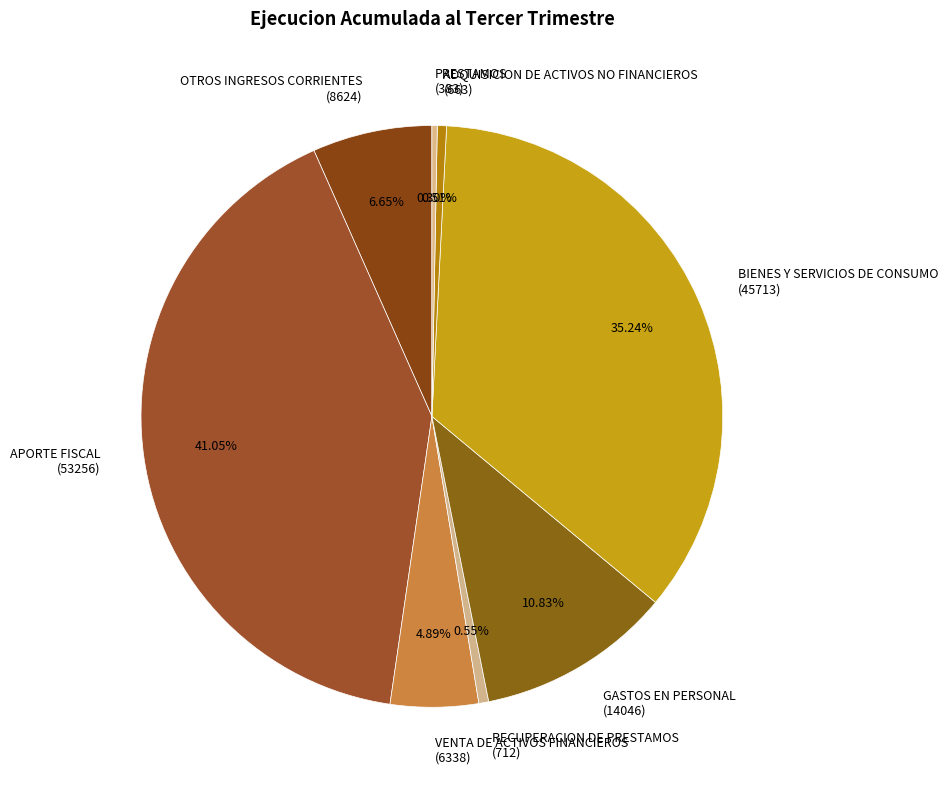

Approximately how many times larger is the value at VENTA DE ACTIVOS FINANCIEROS (6338) compared to GASTOS EN PERSONAL (14046)?

0.5